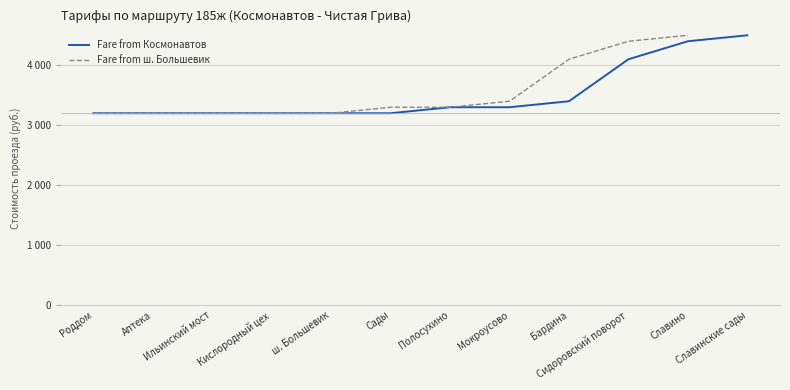

What is the minimum value shown in the chart?

3200